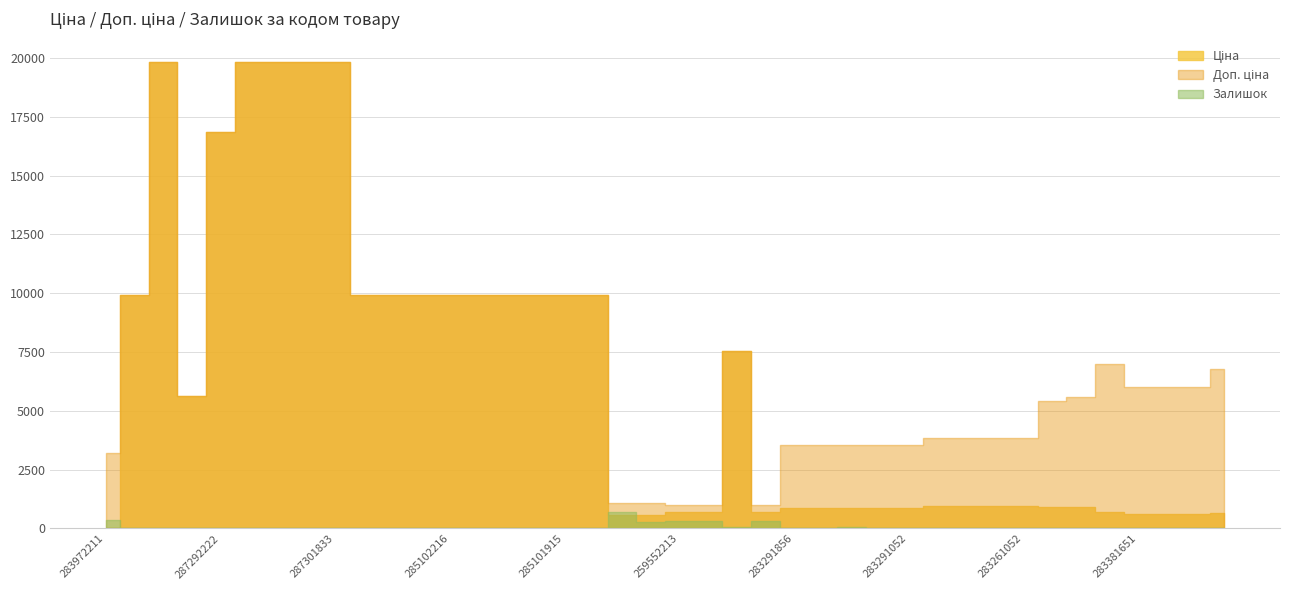

At how many categories does at least one series exceed 10389?

6